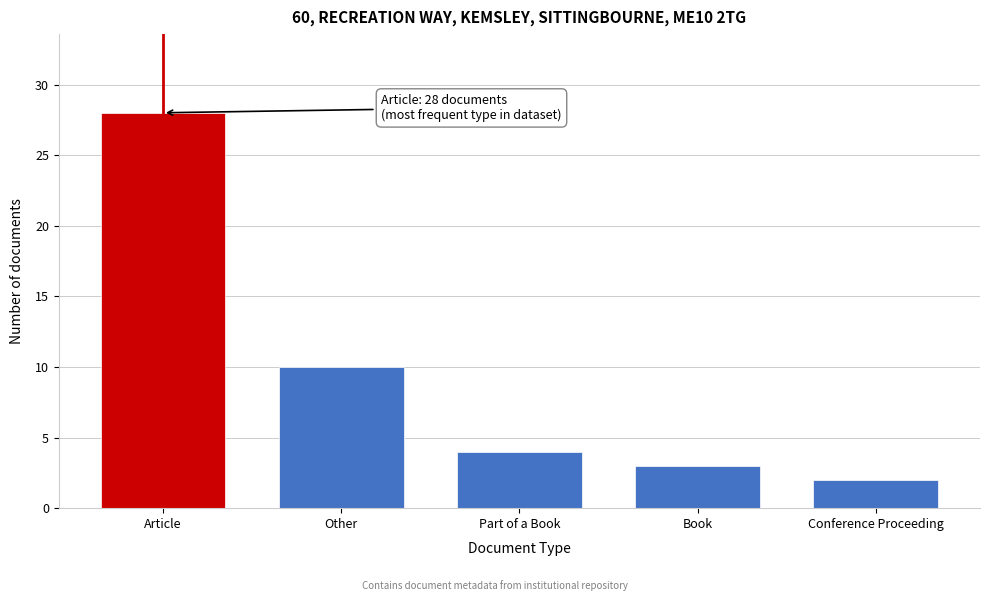

Reading left to right, extract all data points from this chart.

28	10	4	3	2